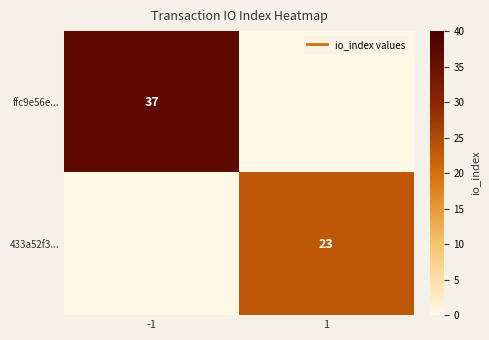

At how many categories does at least one series exceed 22?

2